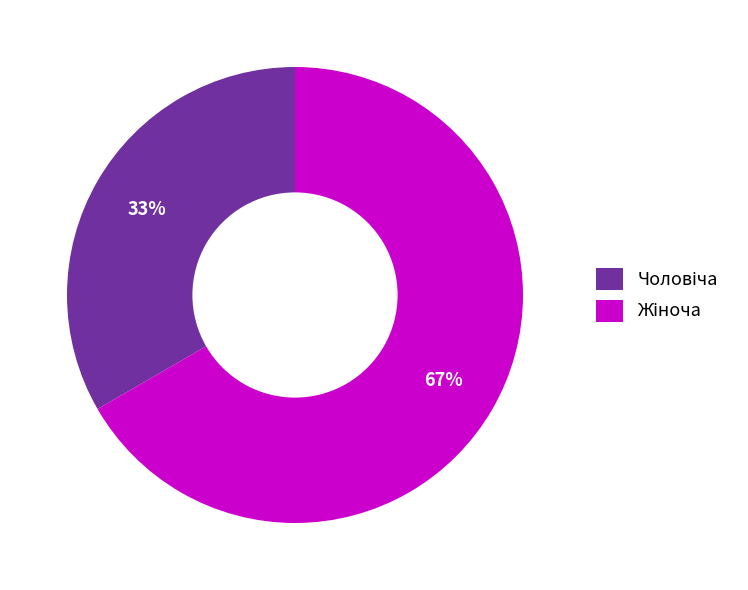

Does any single category account for the majority?

Yes